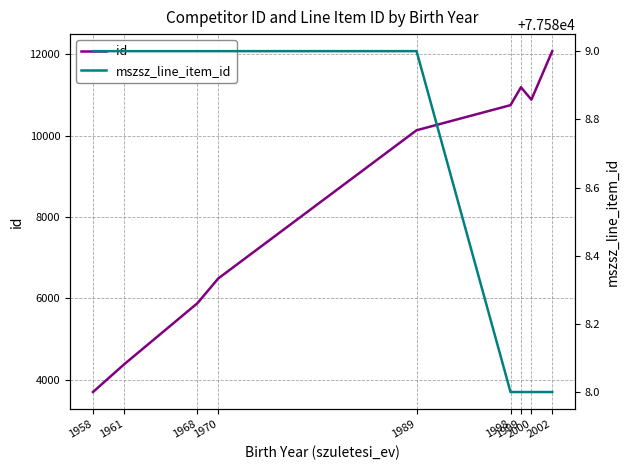

Reading left to right, list all the values displayed in this chart.

id: 3699	4383	5880	6489	10131	10748	11188	10883	12075
mszsz_line_item_id: 77589	77589	77589	77589	77589	77588	77588	77588	77588